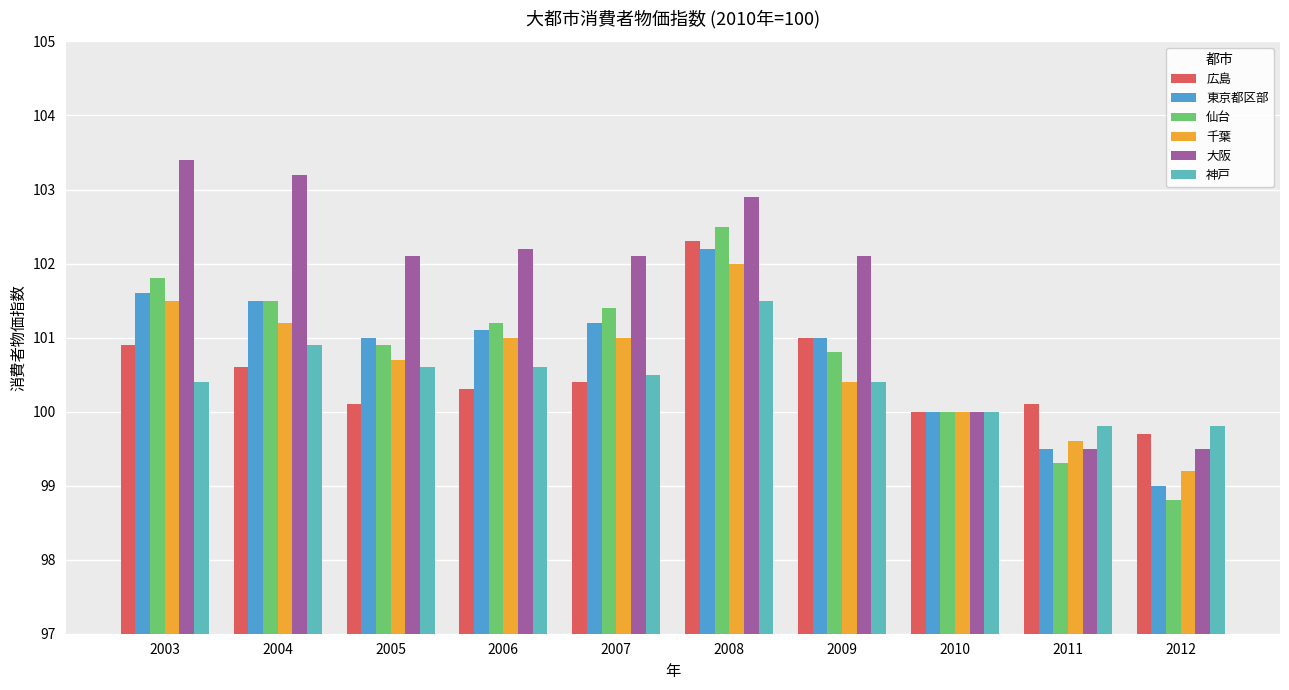

At which category is the sum across all series the highest?

2008